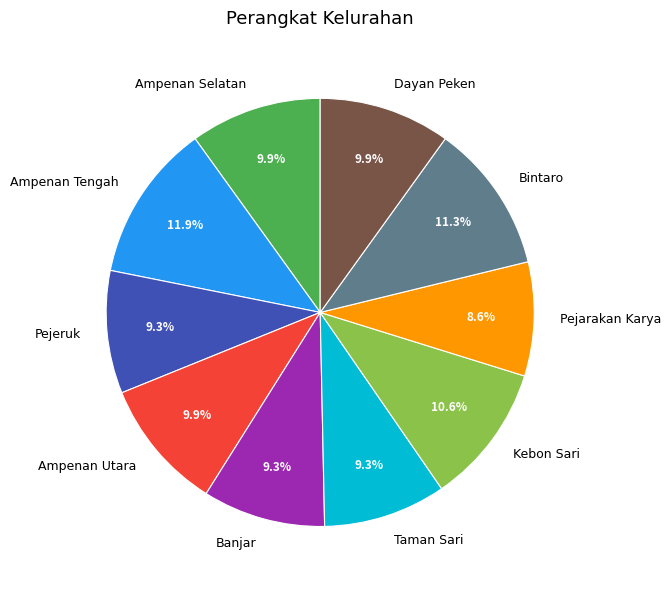

The Taman Sari slice represents 9% of the pie. True or false?

True